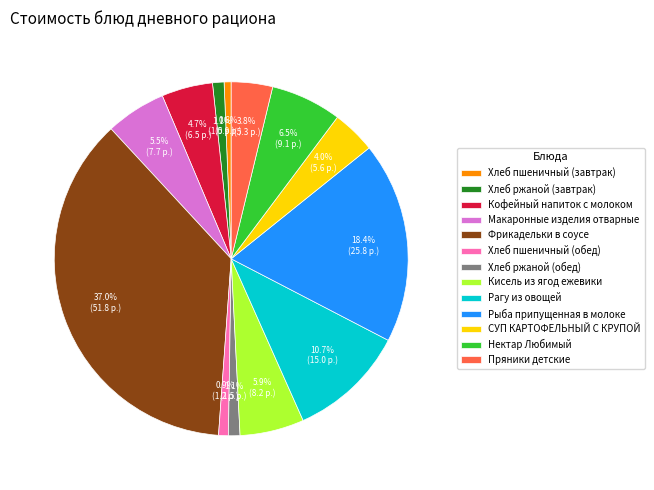

Is it true that Рыба припущенная в молоке is 5% of the pie?

False